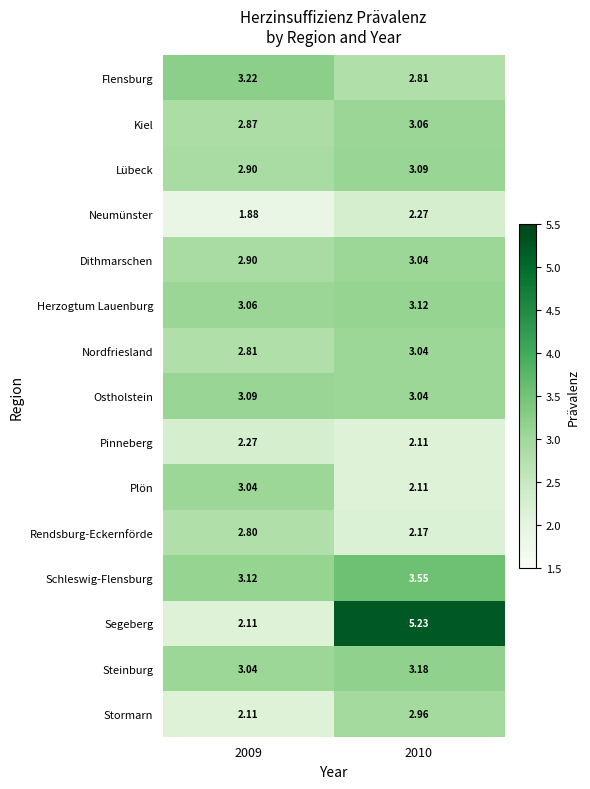

Which series has the widest spread of values?

Segeberg